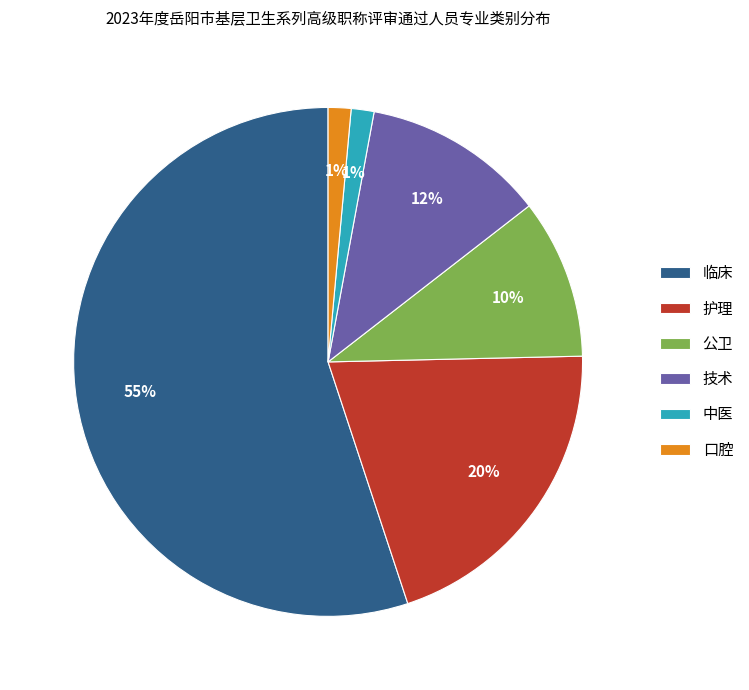

Which slice is the largest?

临床